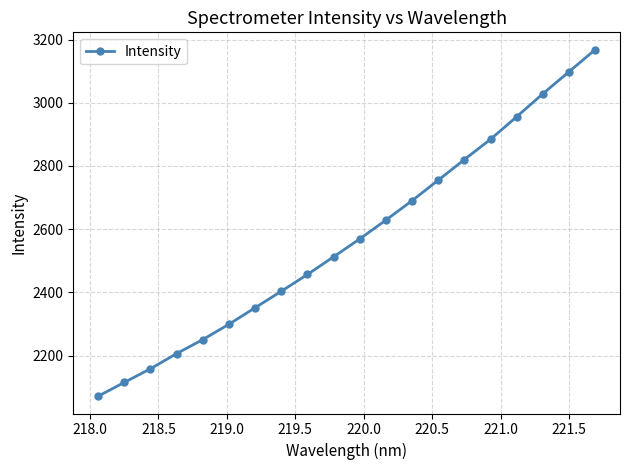

What is the value of the 10th point from the left?

2512.6